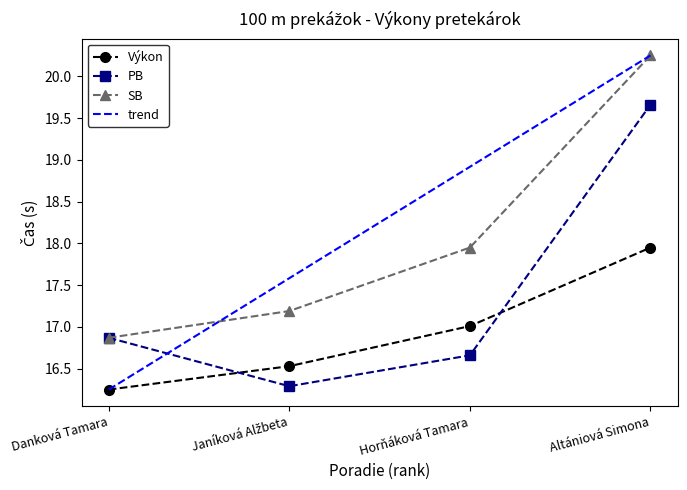

True or false: Výkon and SB cross at least once.

False